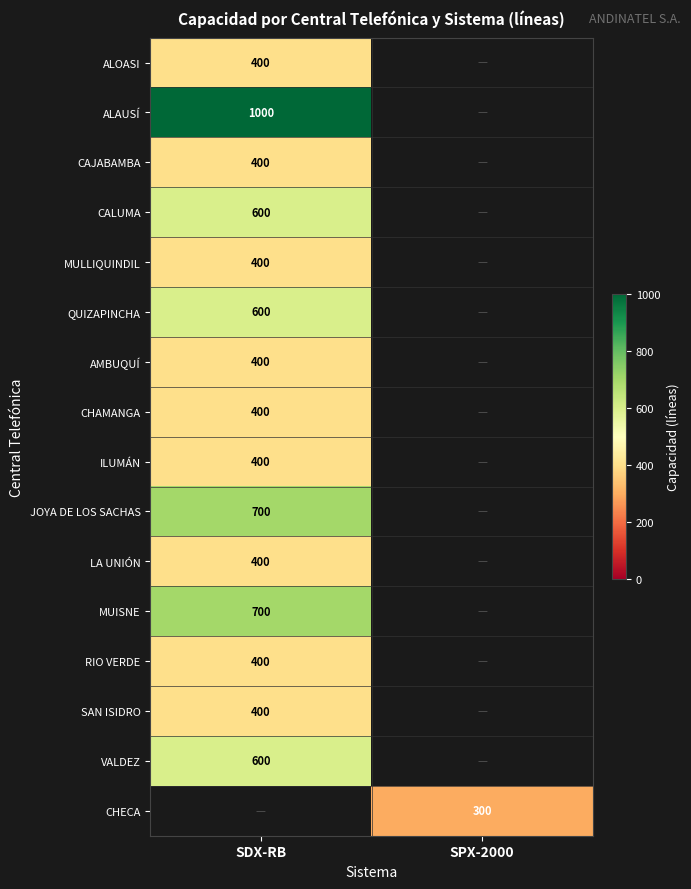

True or false: MUISNE has a value of 700 at SDX-RB.

True